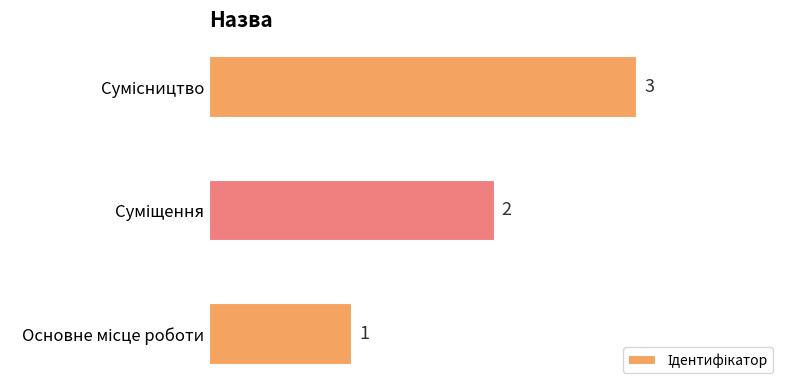

What is the sum of all values?

6